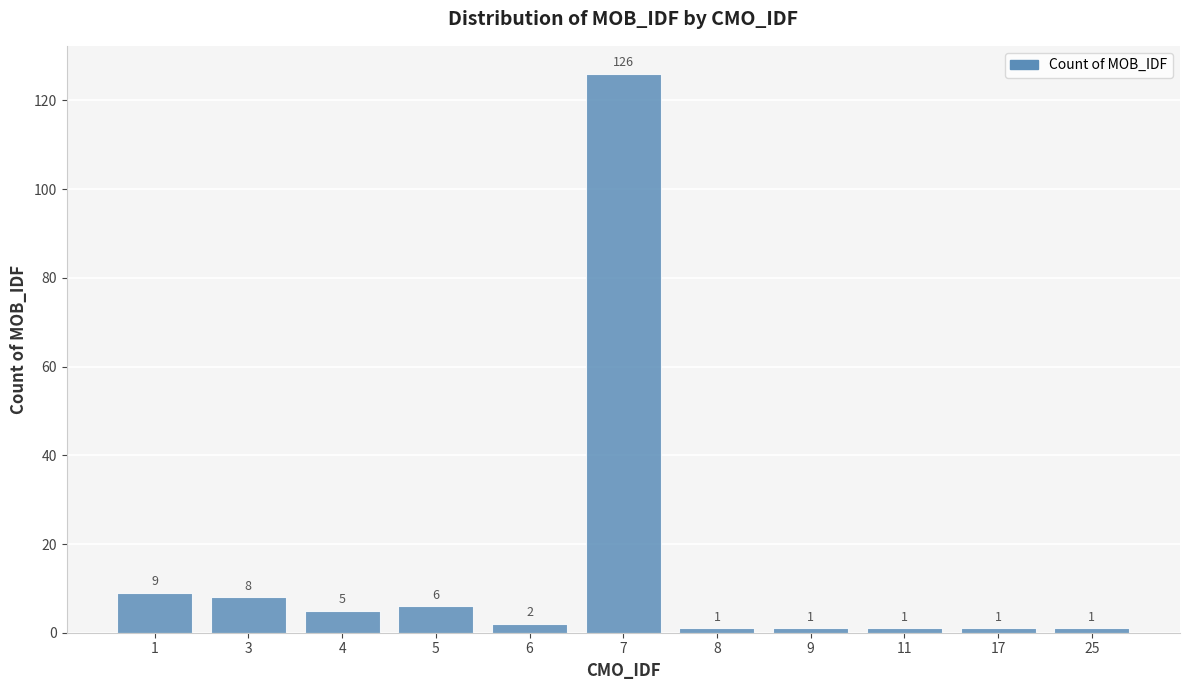

Approximately how many times larger is the value at 7 compared to 1?

14.0